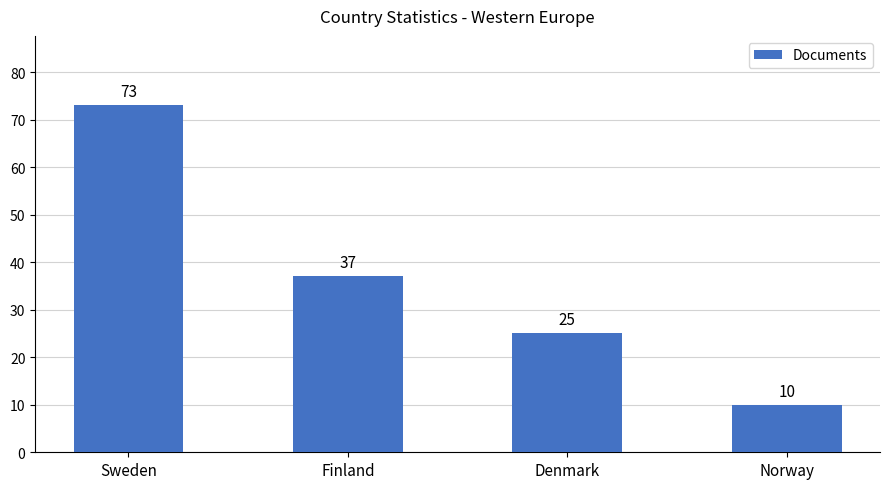

How many series are shown in this chart?

1